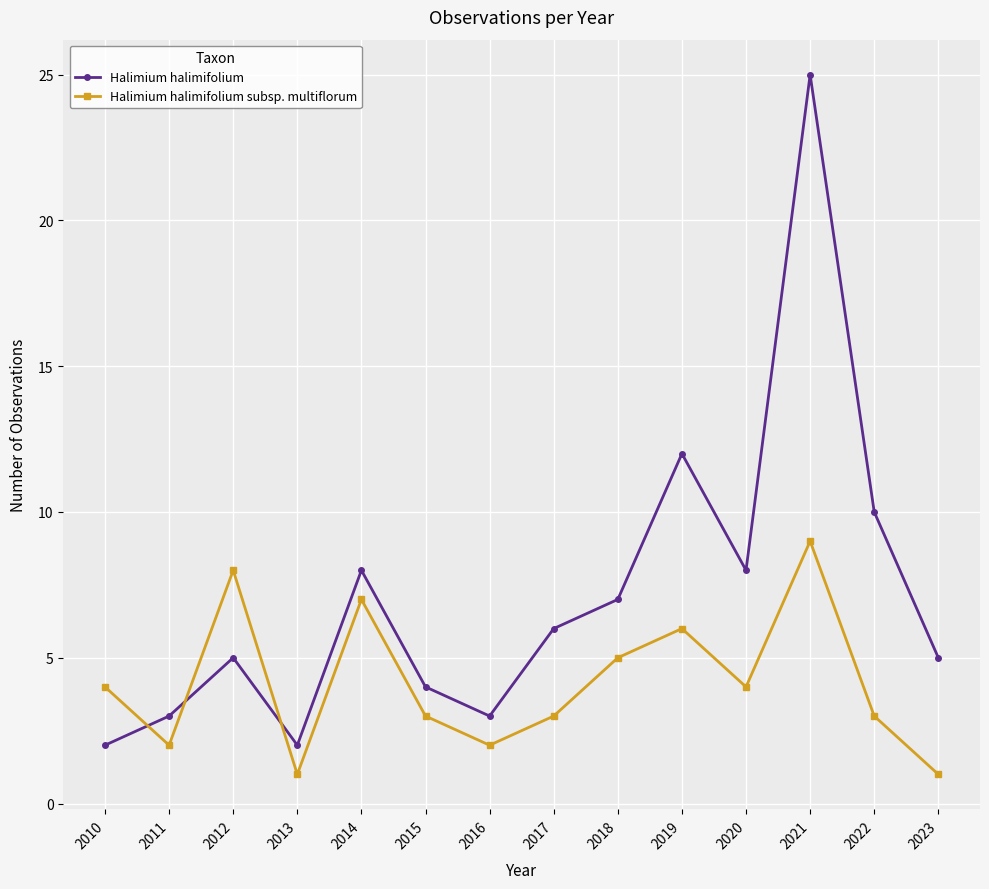

List the series in order of their overall mean, highest first.

Halimium halimifolium, Halimium halimifolium subsp. multiflorum